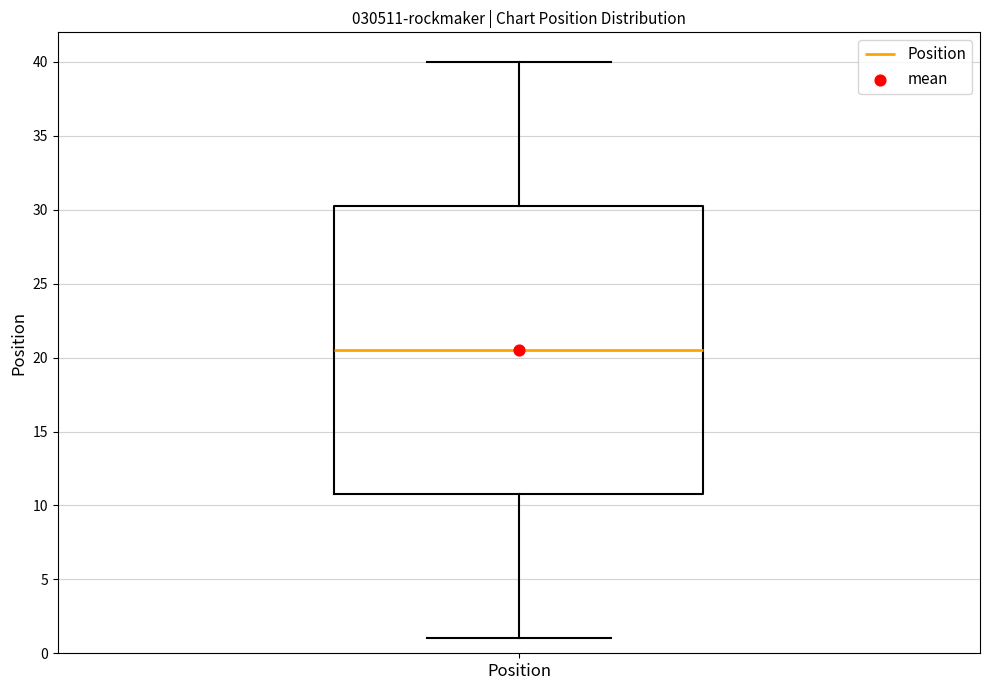

Transcribe this box plot: give where the median line is, the range the box spans, and where the two whiskers end, as read against the y-axis. The values are not printed on the chart, so give them approximately, as read against the axis.

median 20.5, box 11.0 to 30.5, whiskers 1.0 to 40.0